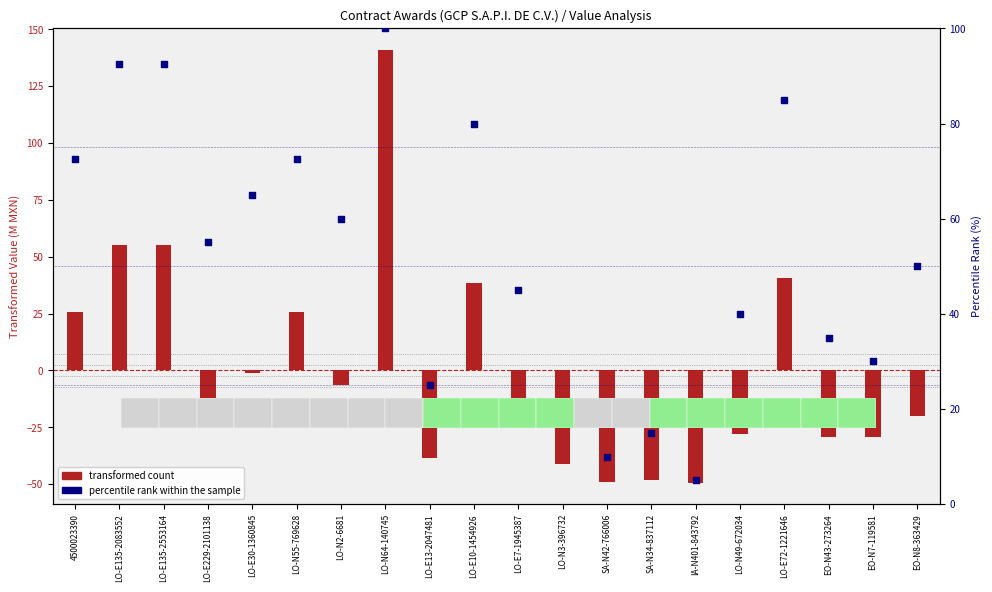

At how many categories does at least one series exceed 112?

1